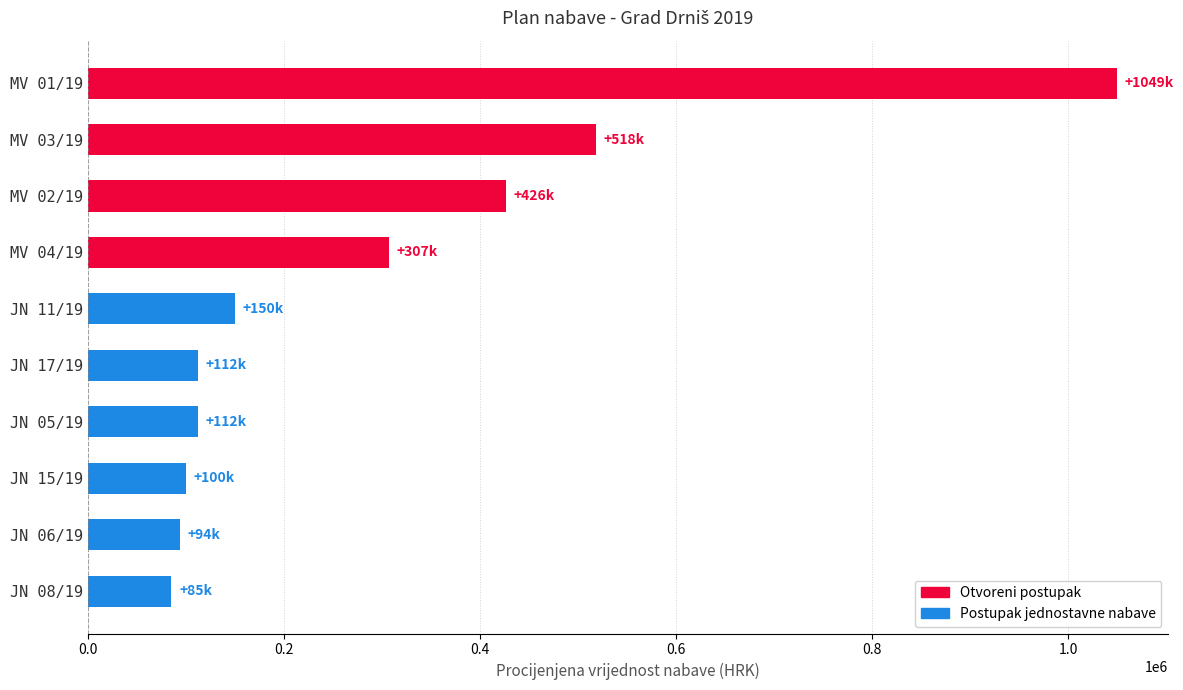

Between MV 04/19 and MV 01/19, which is larger?

MV 01/19